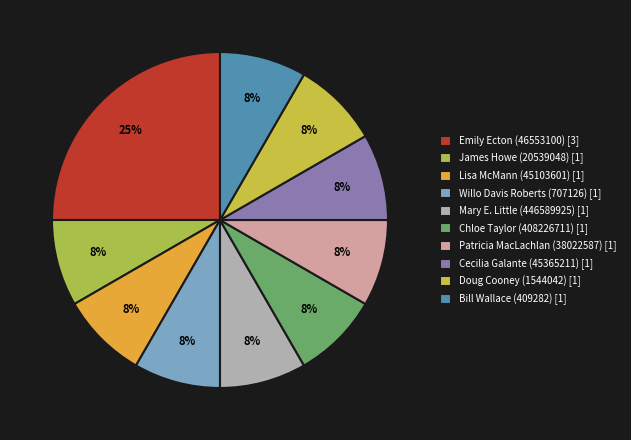

Count the number of slices in the pie.

10